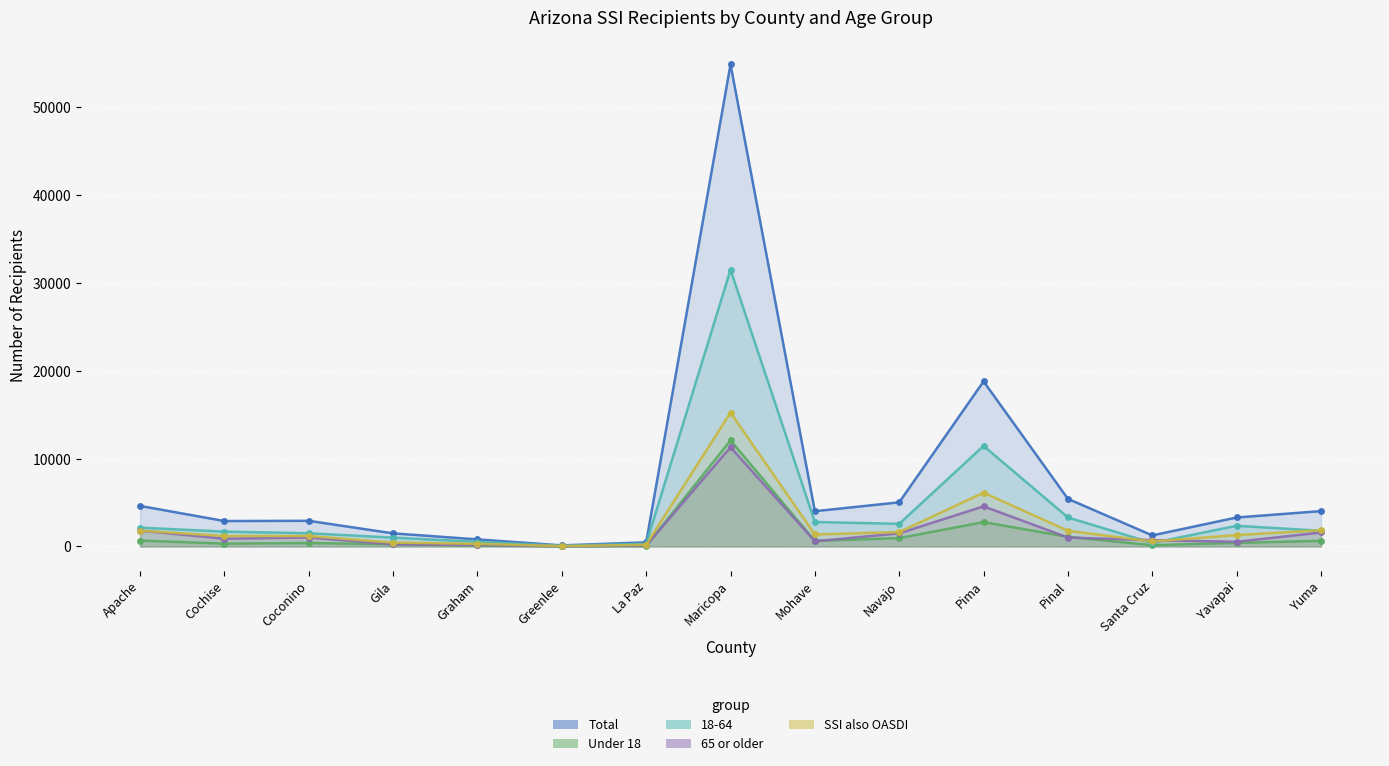

Which category has the lowest value across all series?

Greenlee